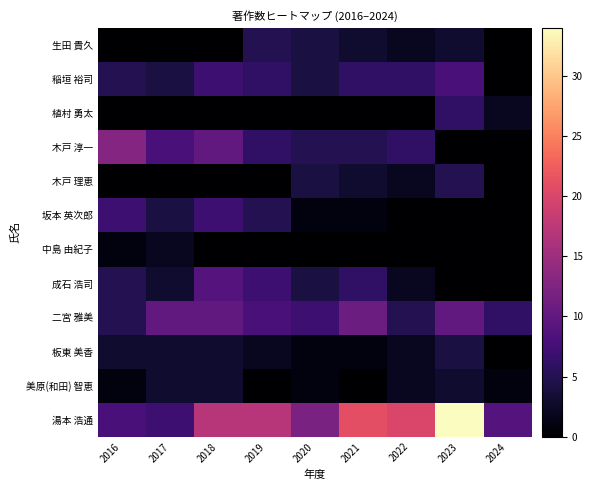

At how many categories does at least one series exceed 30?

1